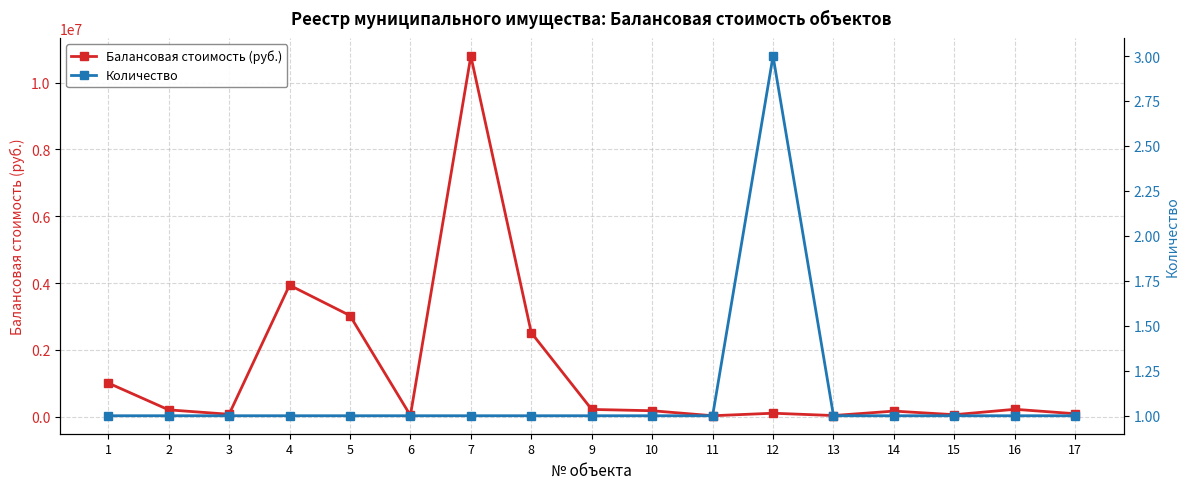

What is the sum of the Балансовая стоимость (руб.) values at 5 and 14?

3193062.5